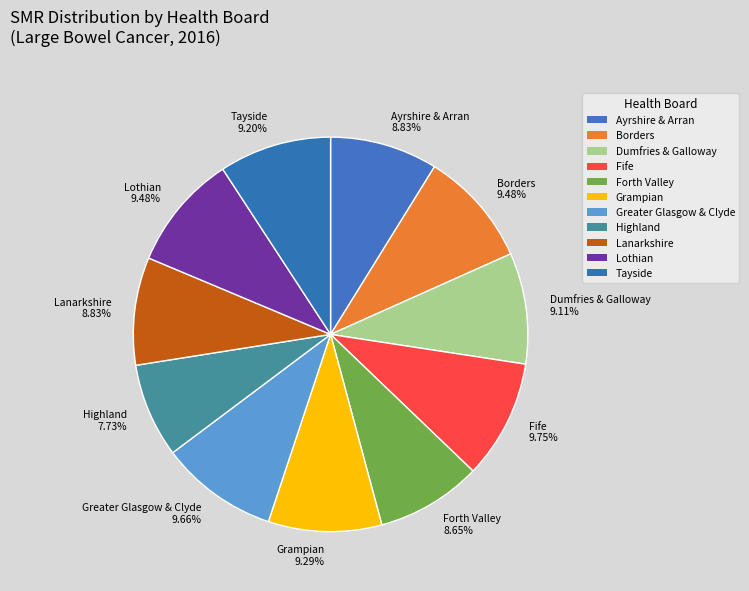

Count the number of slices in the pie.

11